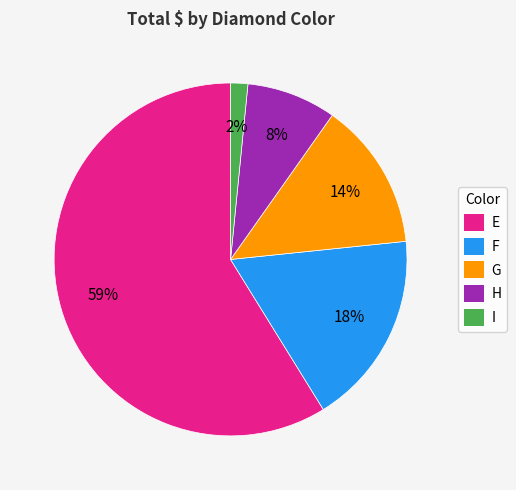

The F slice represents 18% of the pie. True or false?

True